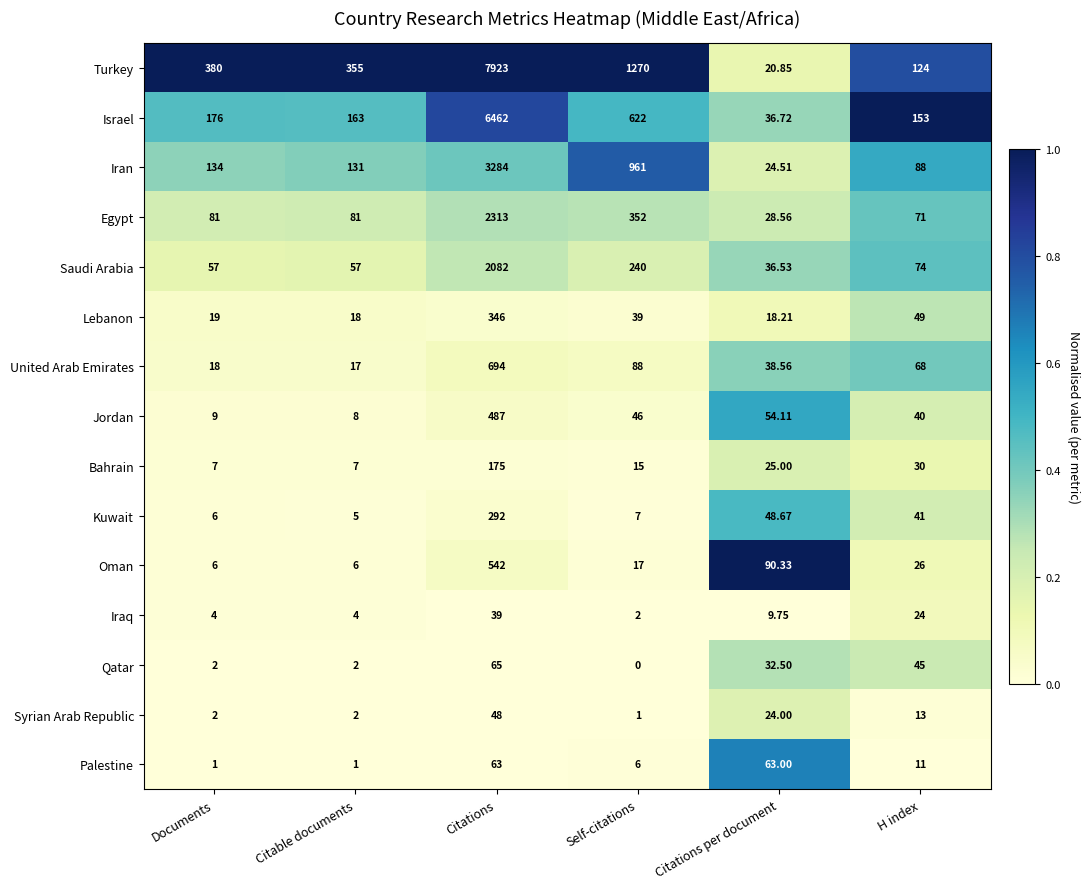

Which label corresponds to the largest value in the chart?

Citations